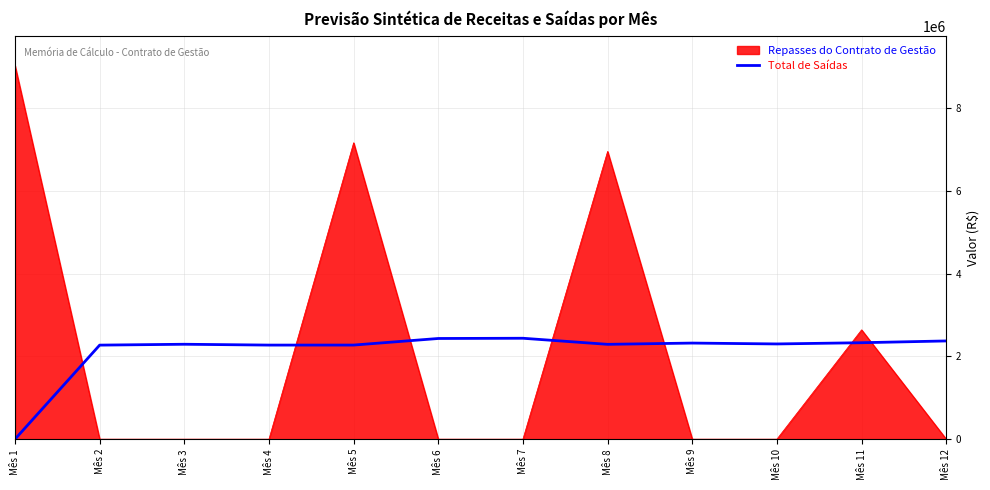

How many lines are shown in the chart?

2